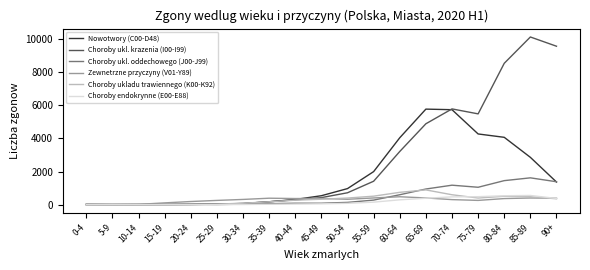

The value of Choroby ukl. oddechowego (J00-J99) at 85-89 is 1621. True or false?

True